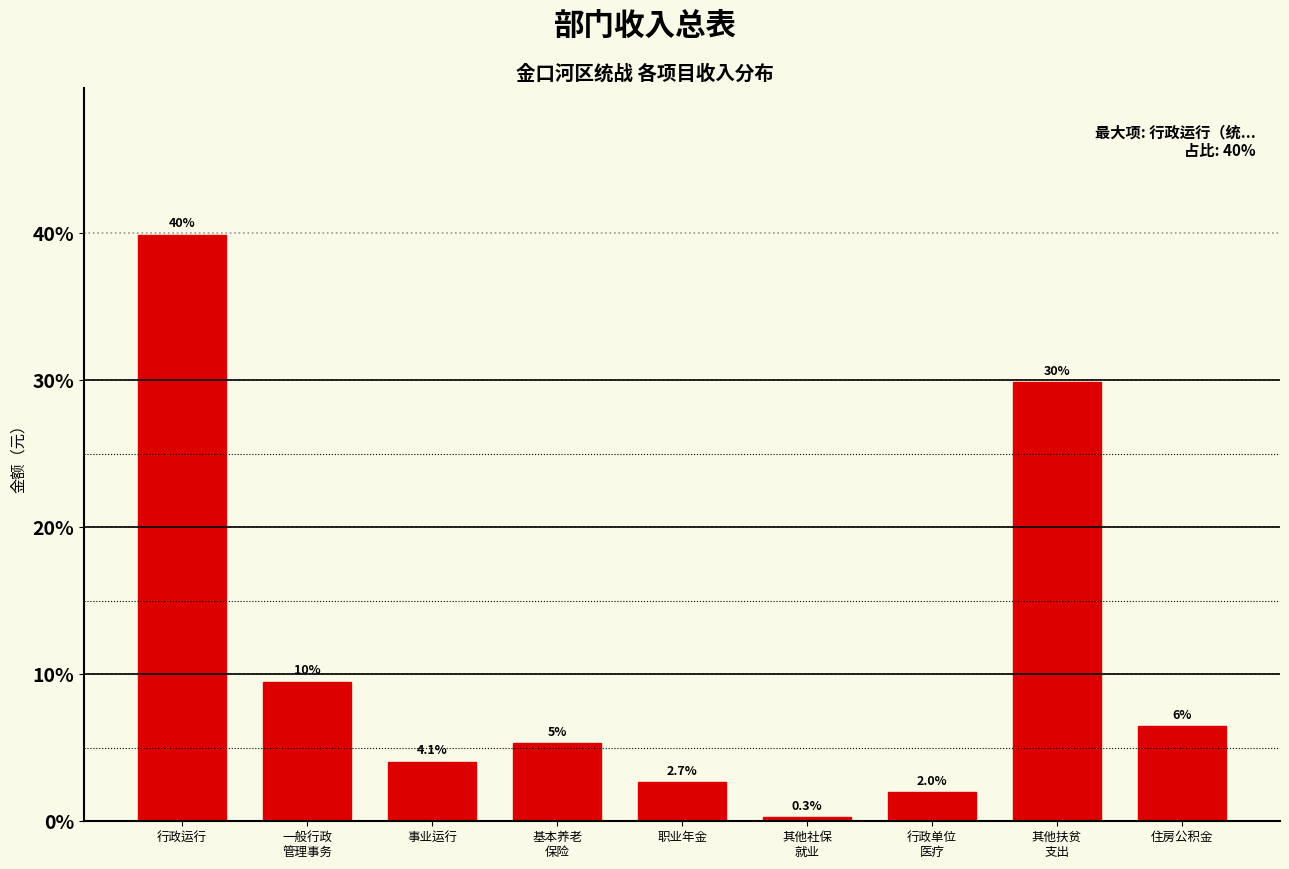

What is the greatest value displayed?

39.9